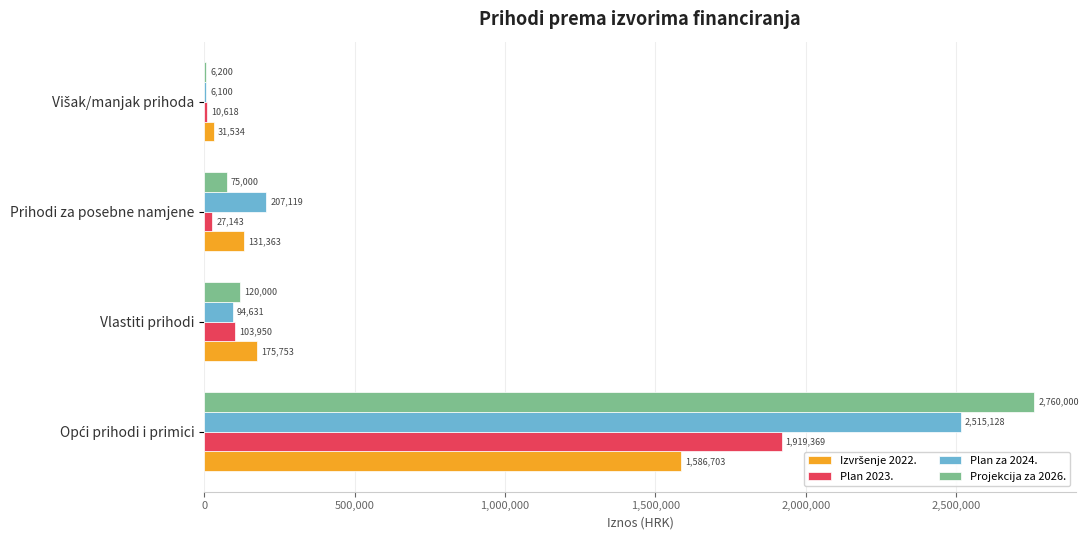

Between Vlastiti prihodi and Prihodi za posebne namjene, which series saw the biggest shift?

Plan za 2024.